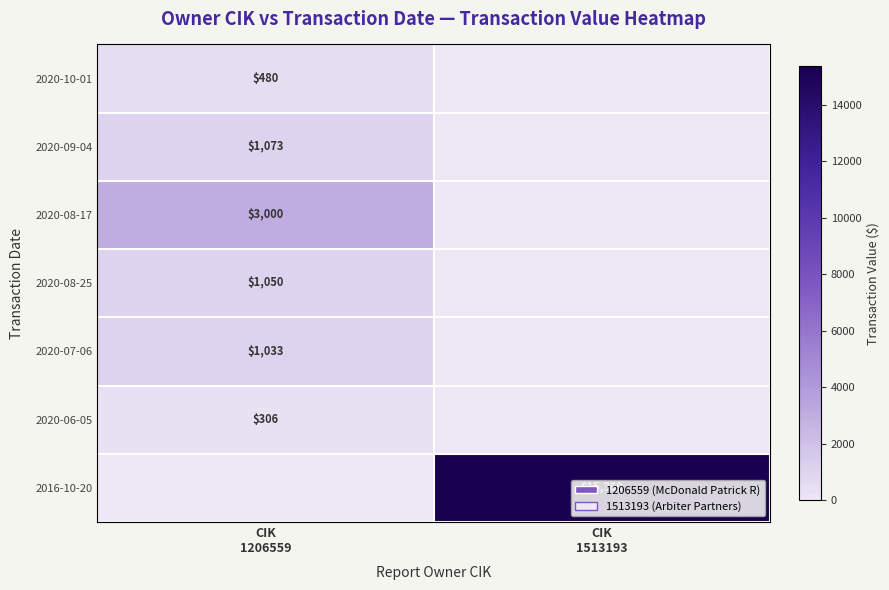

List the labels in order of 2020-09-04 value, largest first.

CIK 1206559, CIK 1513193